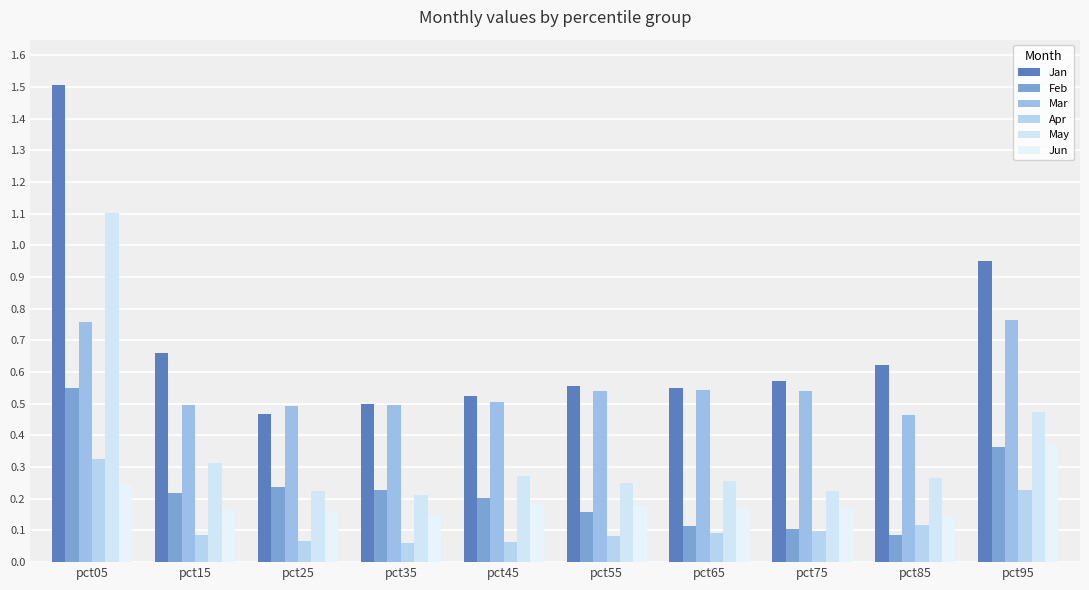

What is the sum of all Apr values?

1.2